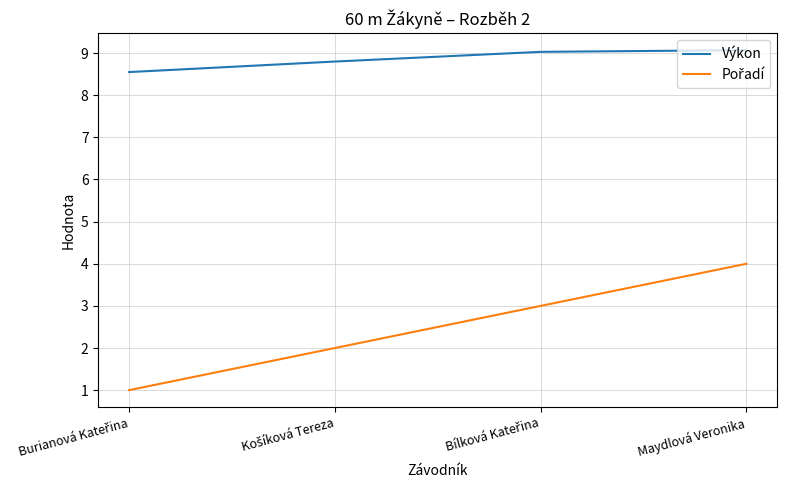

Which series has the largest total across all categories?

Výkon